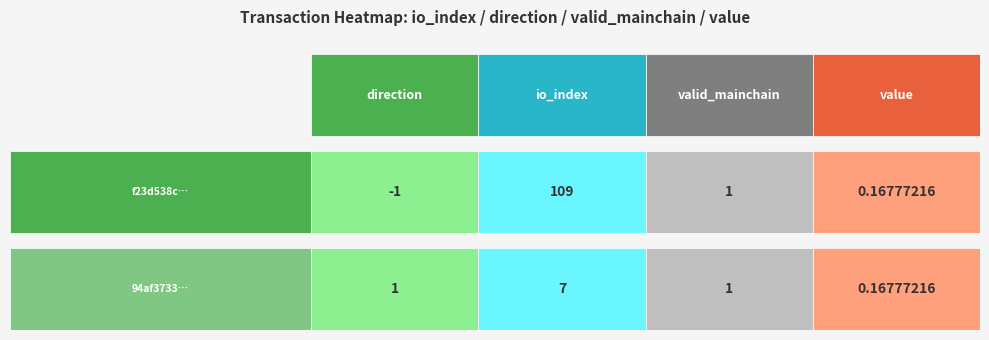

Reading left to right, what are all the values shown in this chart?

f23d538cb99aaf61c4a8fb1ce117d6f995ec8b4: direction=-1.0	io_index=109.0	valid_mainchain=1.0	value=0.2
94af3733df3d33ba6ce3ebaa4b30a062ce6142b: direction=1.0	io_index=7.0	valid_mainchain=1.0	value=0.2